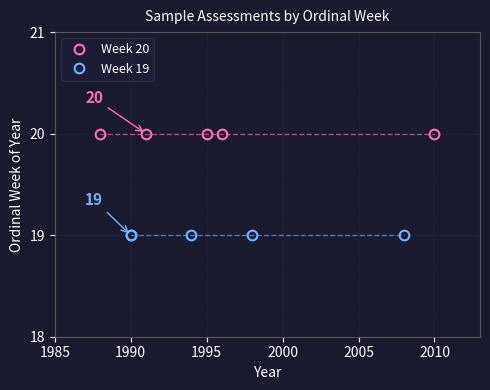

True or false: Week 19 has a value of 13 at 1990.

False